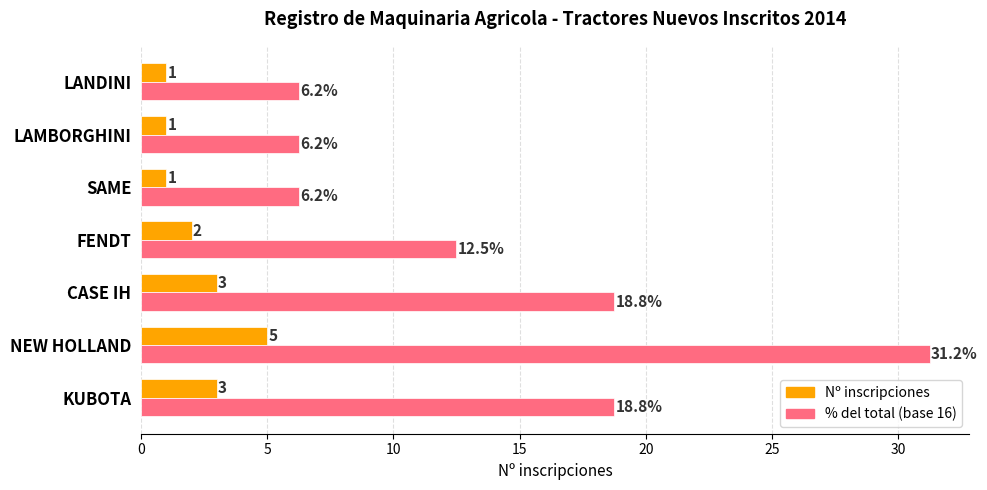

At which category is the sum across all series the highest?

NEW HOLLAND